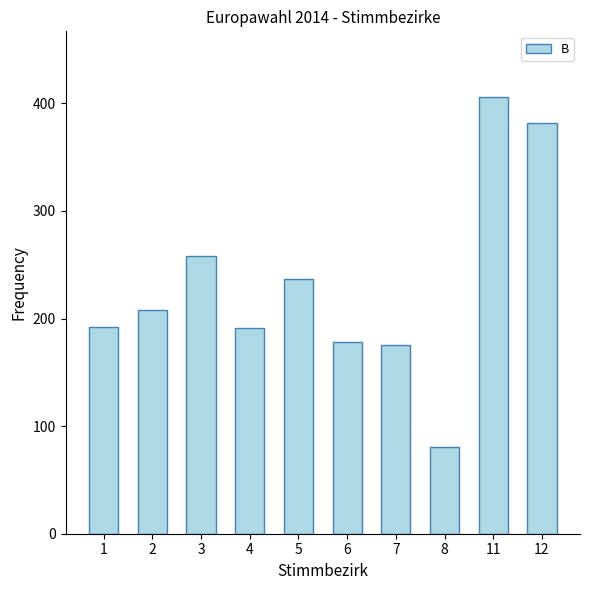

What is the maximum value shown in the chart?

406